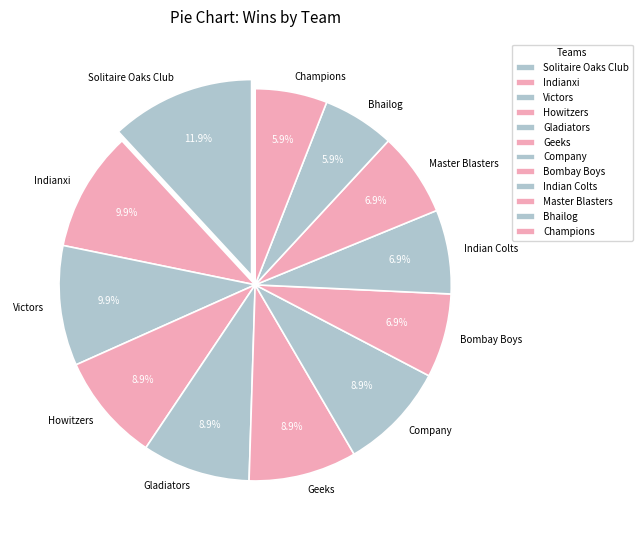

Does any single category account for the majority?

No